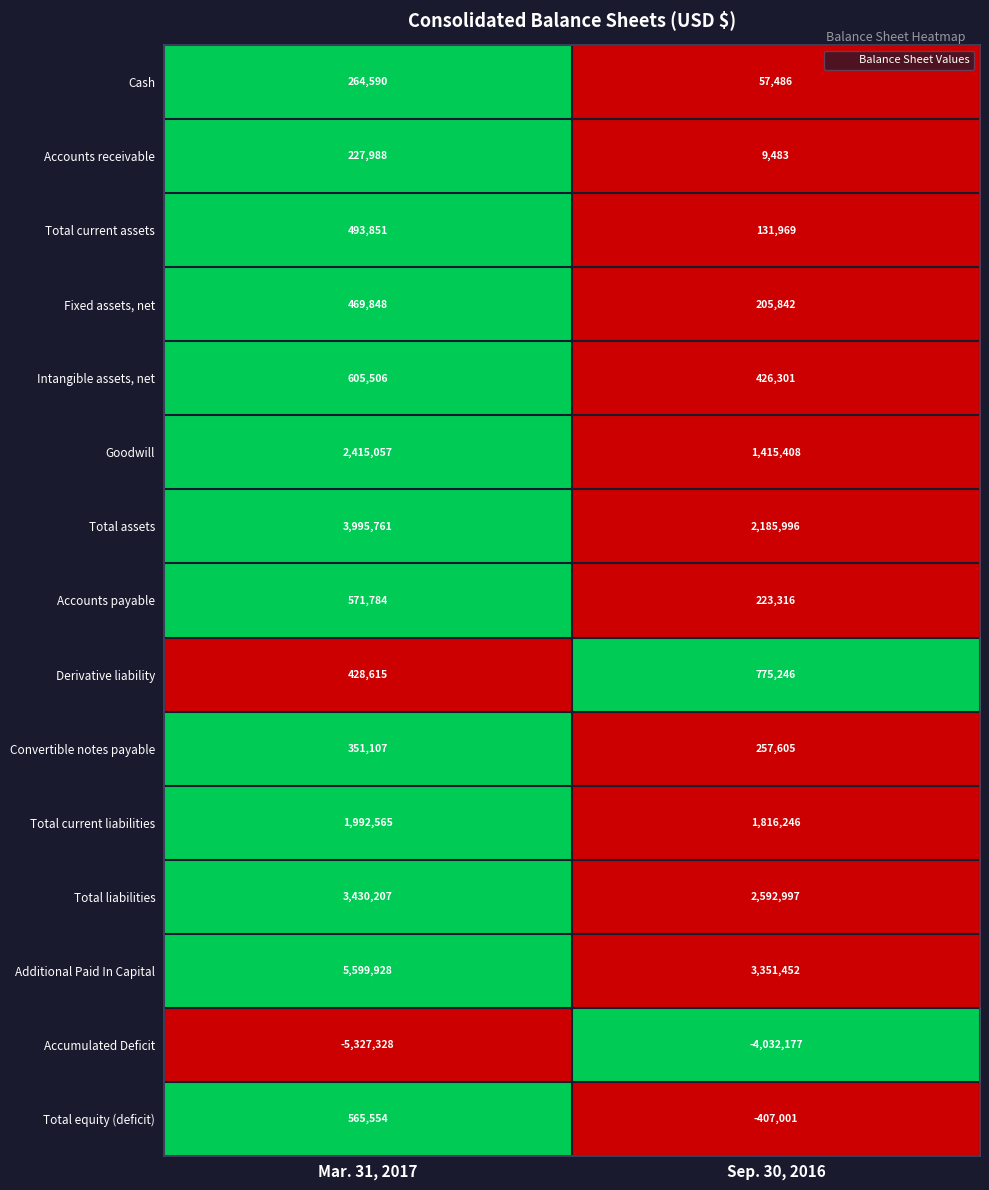

Is the value of Total current liabilities at Sep. 30, 2016 greater than the value of Fixed assets, net at Mar. 31, 2017?

Yes